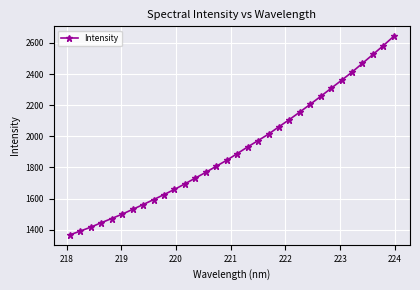

What is the average value?

1915.7